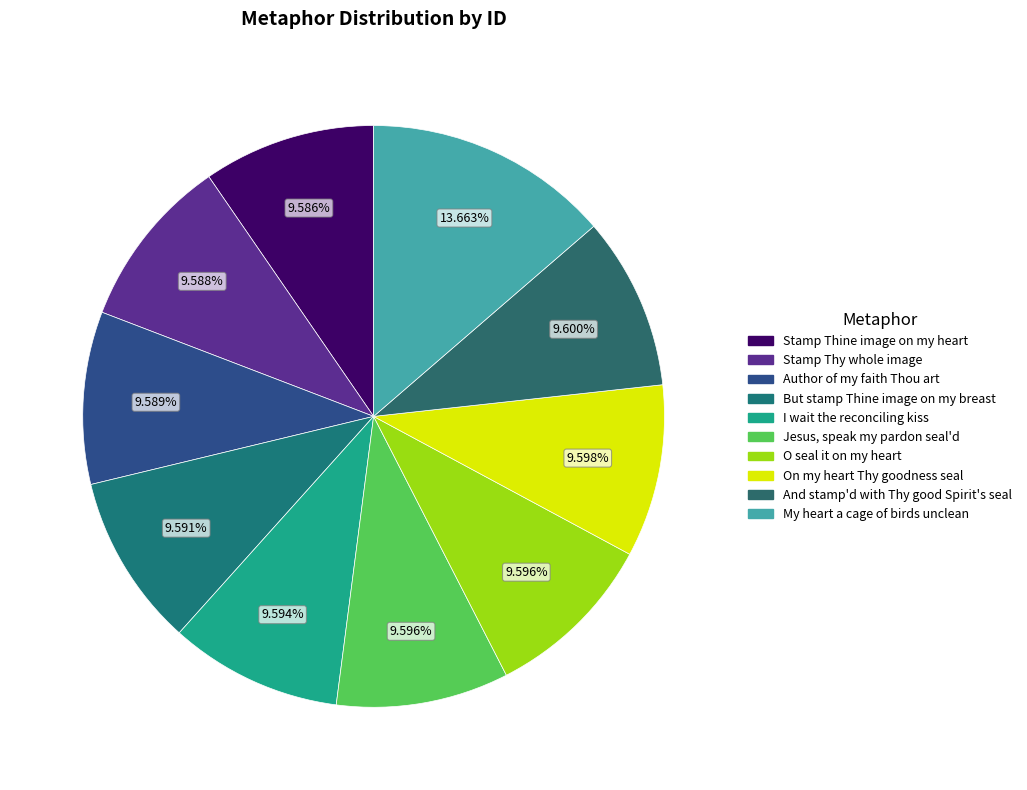

How many segments does this pie chart have?

10